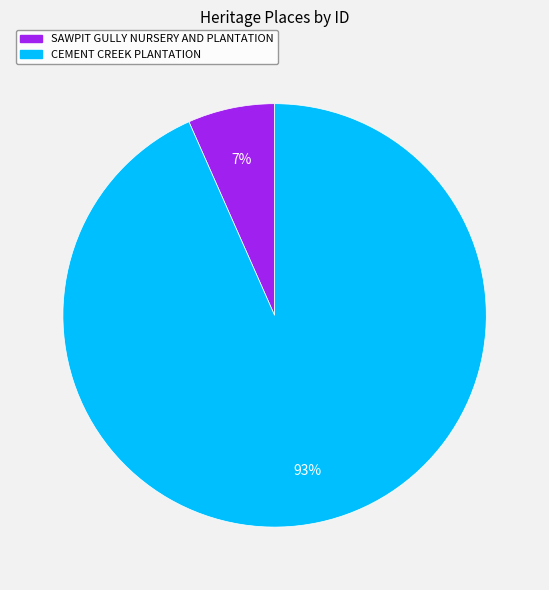

What percentage is the SAWPIT GULLY NURSERY AND PLANTATION slice, to the nearest percent?

7%